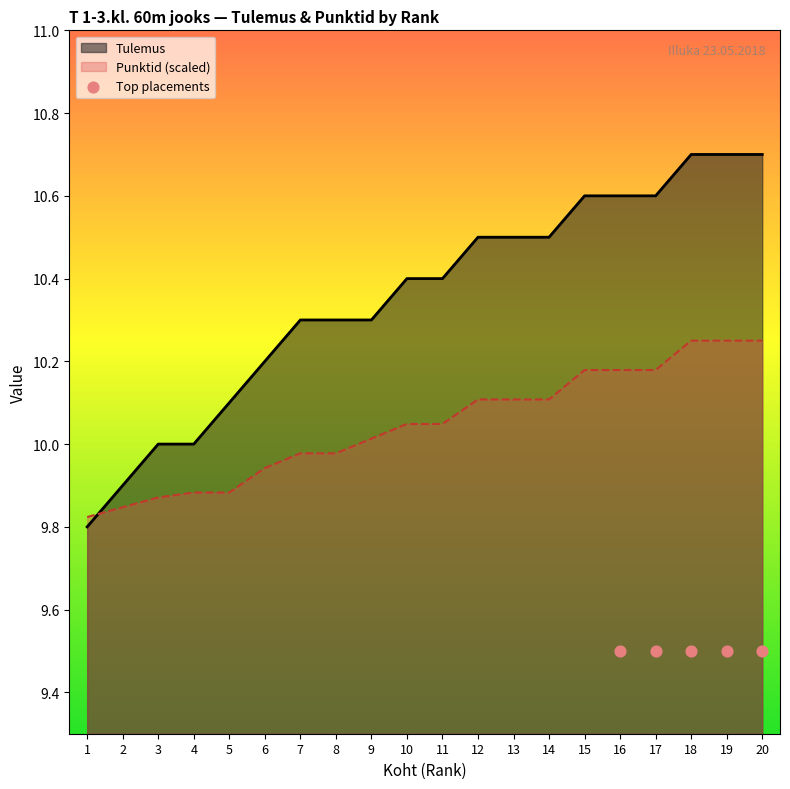

What is the total value across all series at 9?

20.3